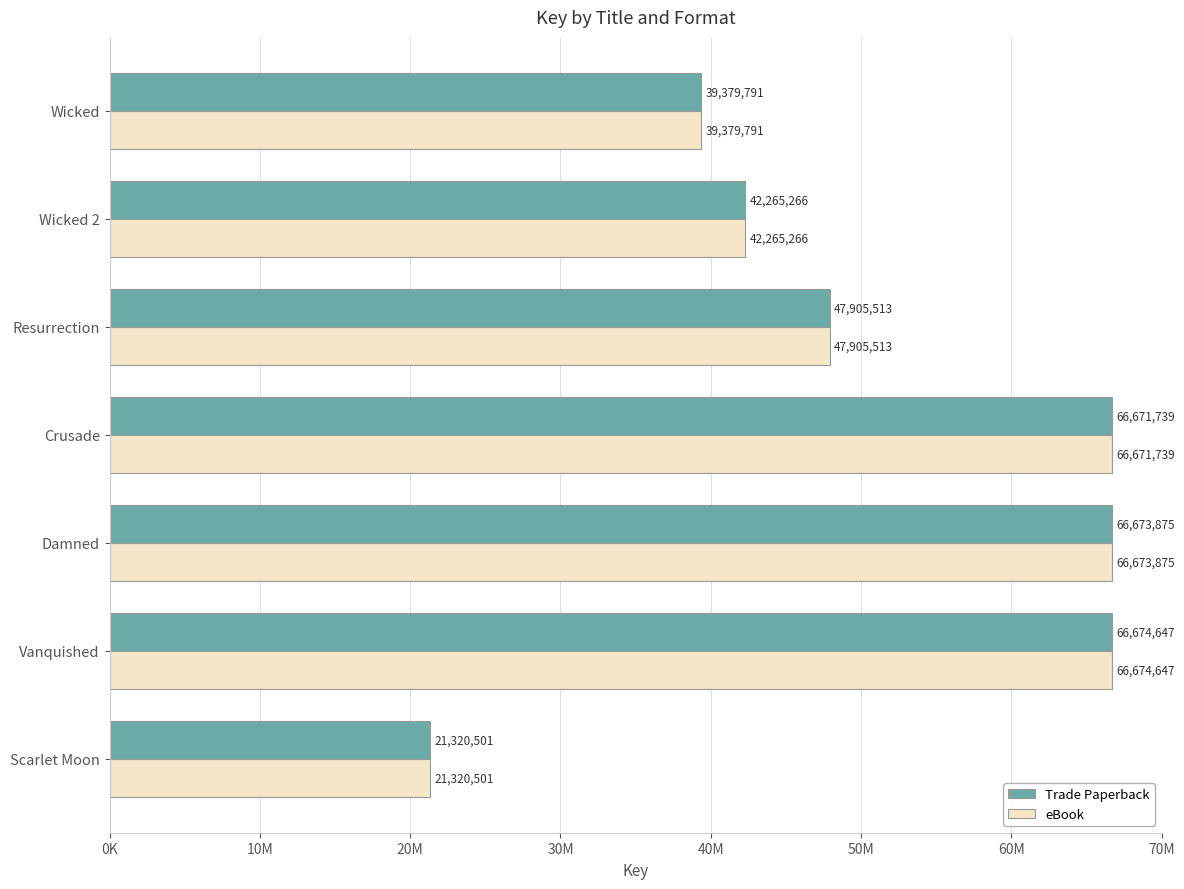

What are all the series names shown in the legend?

Trade Paperback, eBook